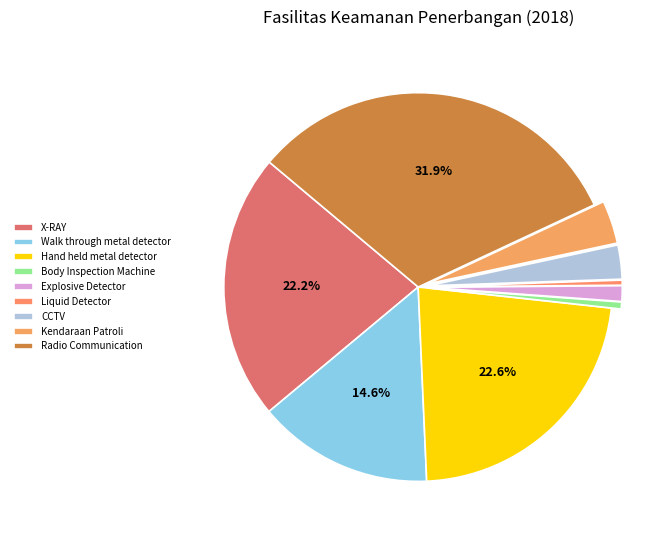

To the nearest percent, what portion does Kendaraan Patroli represent?

4%